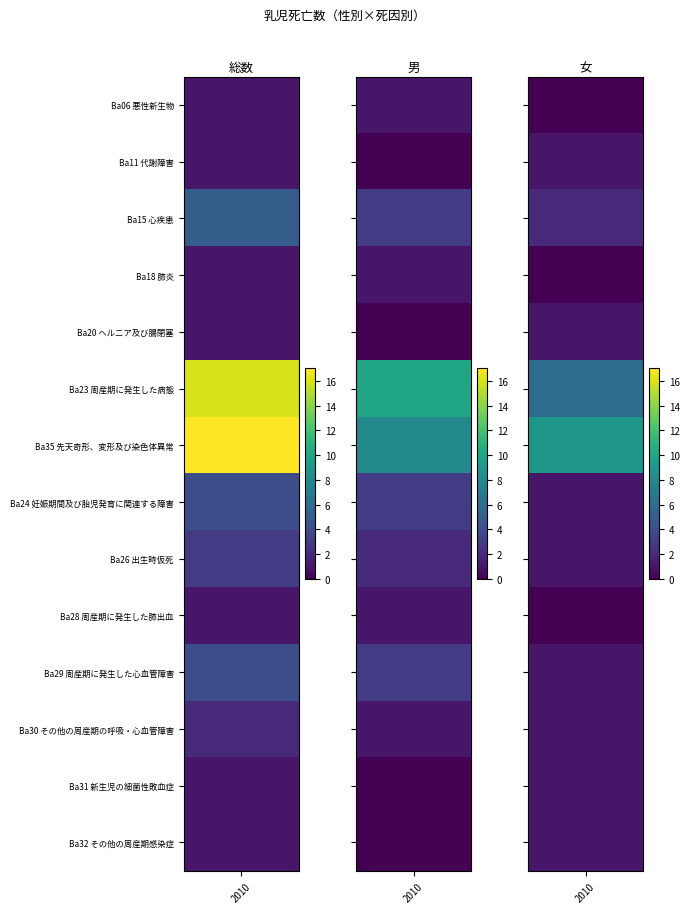

The value of Ba15 心疾患 at 総数 is 5. True or false?

True